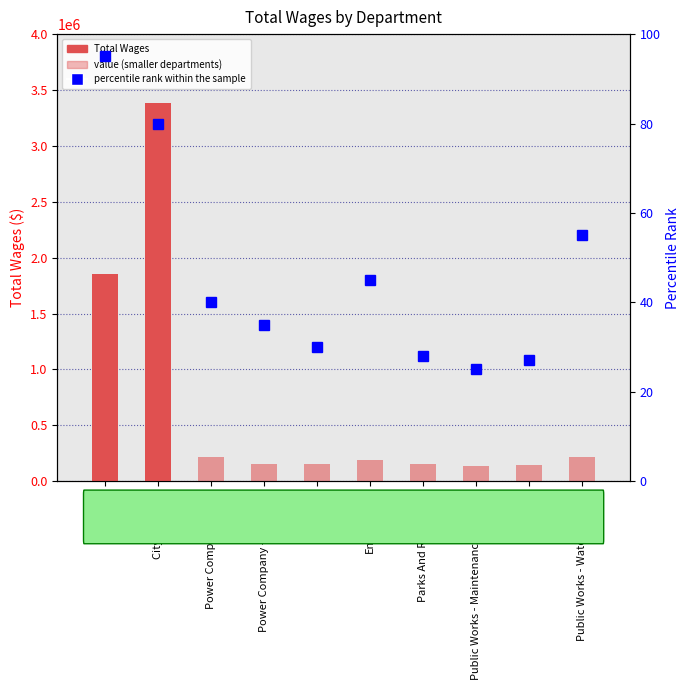

Rank the series at City Clerk from highest to lowest value.

Total Wages, percentile rank within the sample